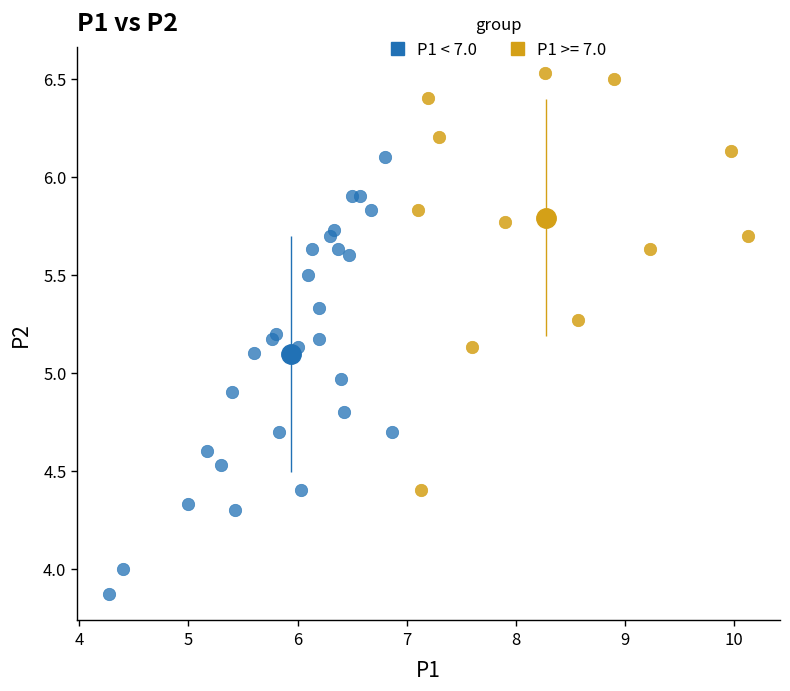

Which series contains the highest Y value?

P1 >= 7.0